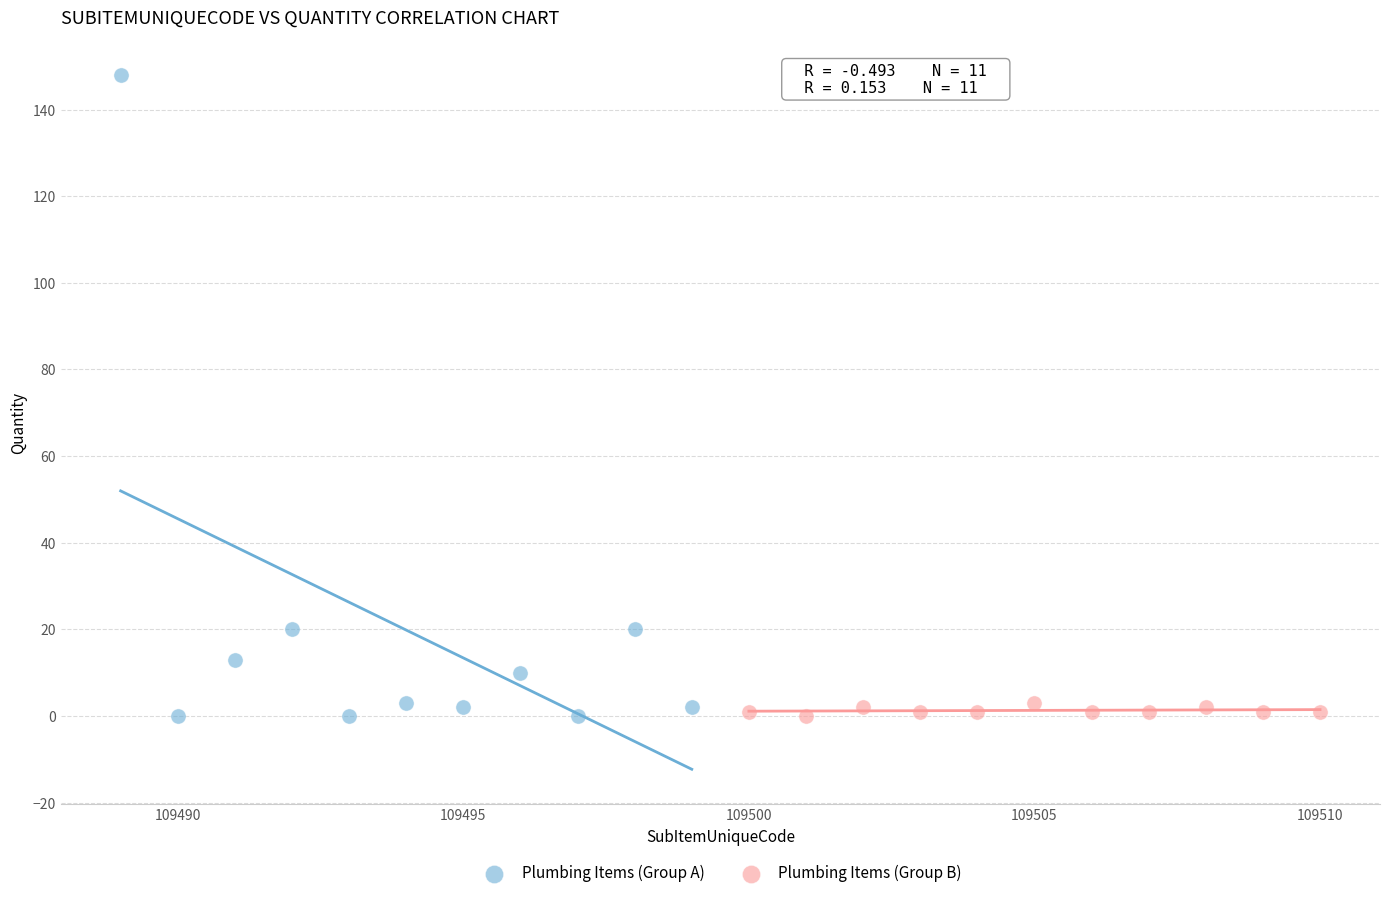

Which series contains the highest Y value?

Plumbing Items (Group A)